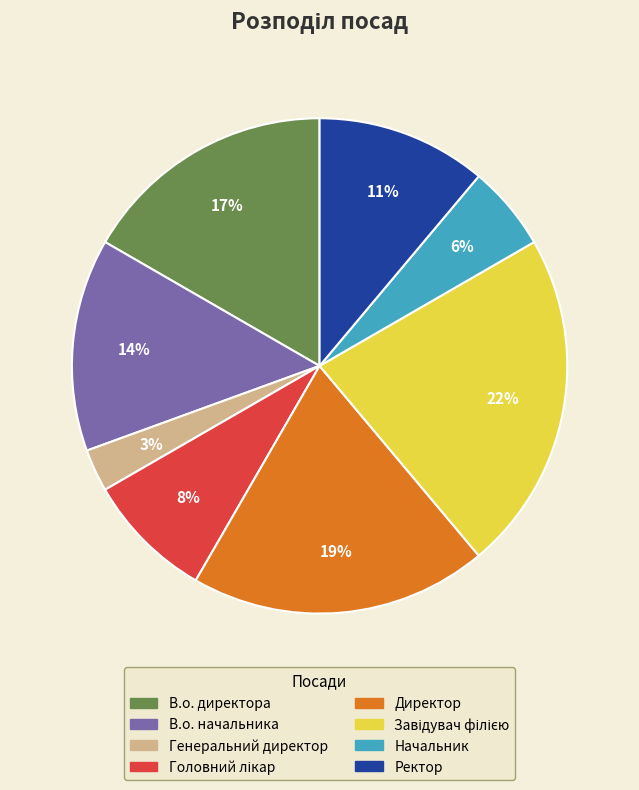

What percentage is the В.о. директора slice, to the nearest percent?

17%